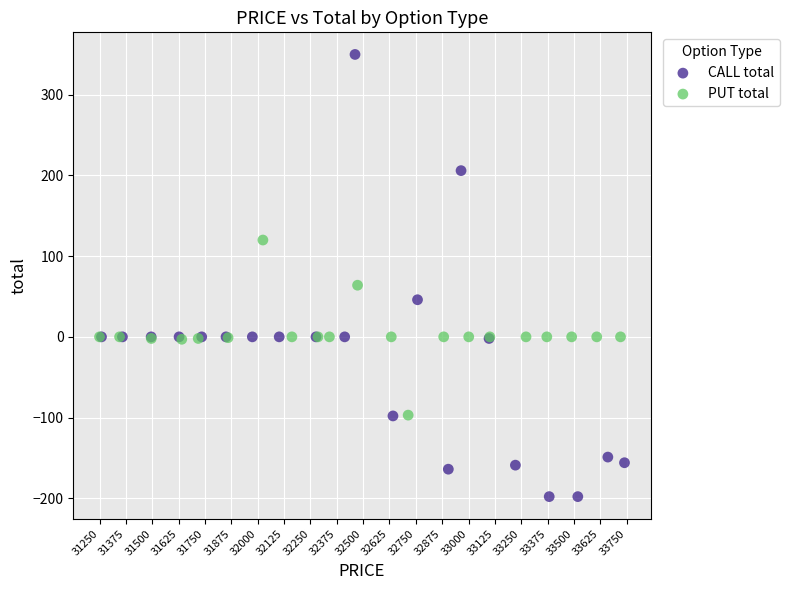

Which series contains the lowest Y value?

CALL total